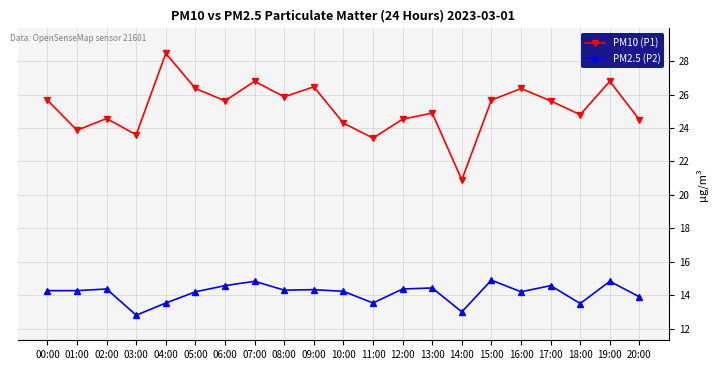

What is the difference between the PM10 (P1) values at 17:00 and 19:00?

1.2